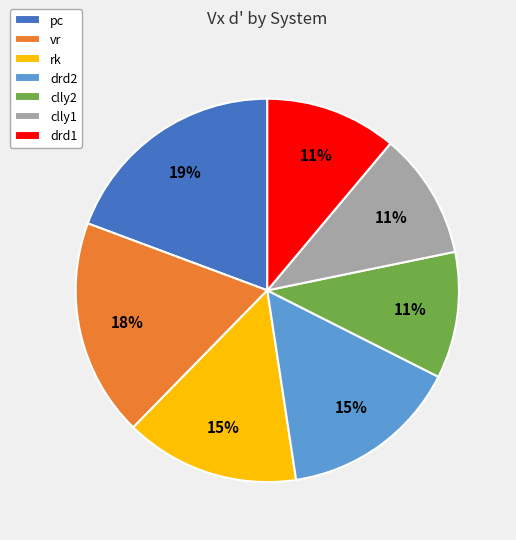

To the nearest percent, what portion does vr represent?

18%